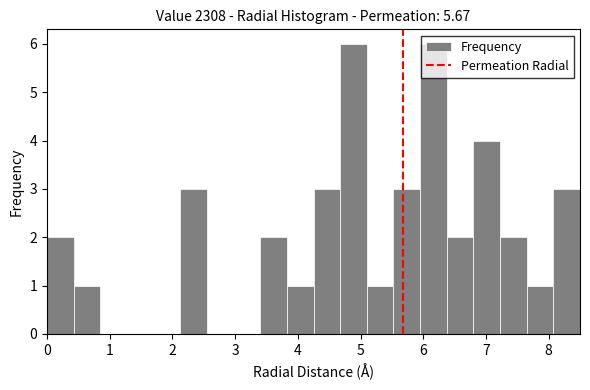

Reading left to right, transcribe this chart: for each bar, give the range it covers on the x-axis and its height. Neither the bar edges nor the heights are printed on the chart, so give them approximately, as read against the axes.

0.0 to 0.4: 2
0.4 to 0.9: 1
0.9 to 1.3: 0
1.3 to 1.7: 0
1.7 to 2.1: 0
2.1 to 2.6: 3
2.6 to 3.0: 0
3.0 to 3.4: 0
3.4 to 3.8: 2
3.8 to 4.3: 1
4.3 to 4.7: 3
4.7 to 5.1: 6
5.1 to 5.5: 1
5.5 to 6.0: 3
6.0 to 6.4: 6
6.4 to 6.8: 2
6.8 to 7.2: 4
7.2 to 7.7: 2
7.7 to 8.1: 1
8.1 to 8.5: 3